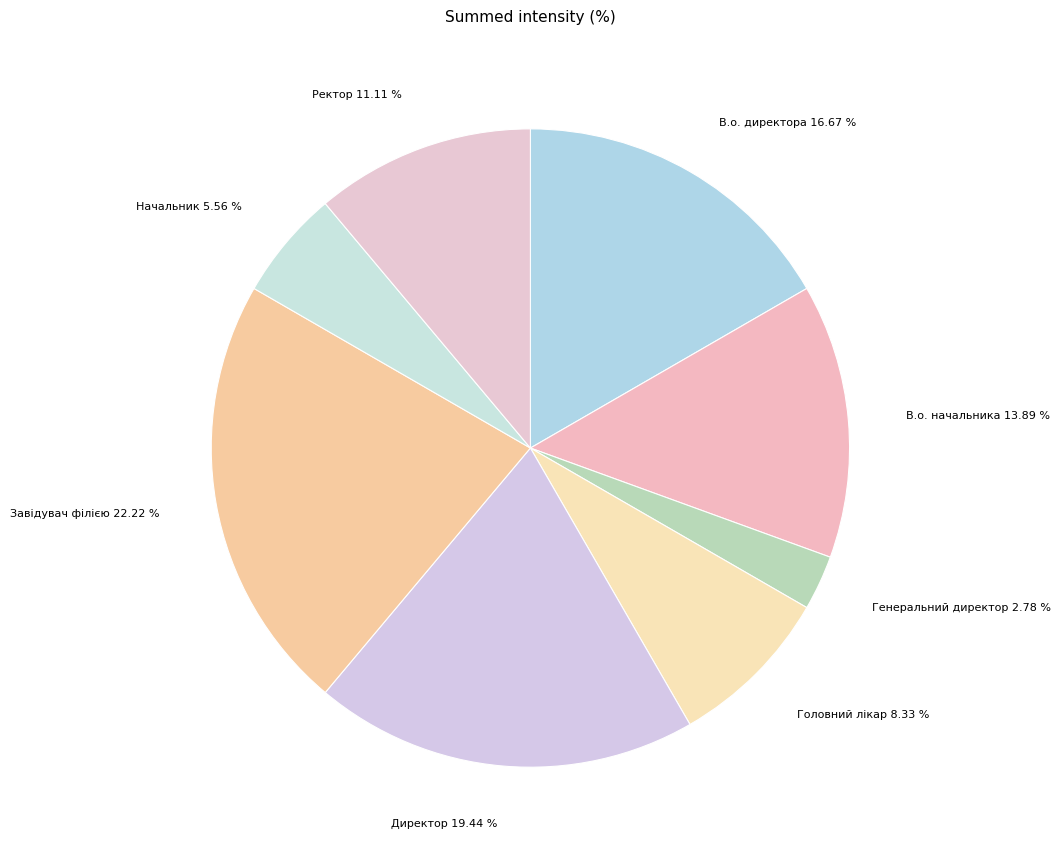

Which category has the biggest portion of the pie?

Завідувач філією